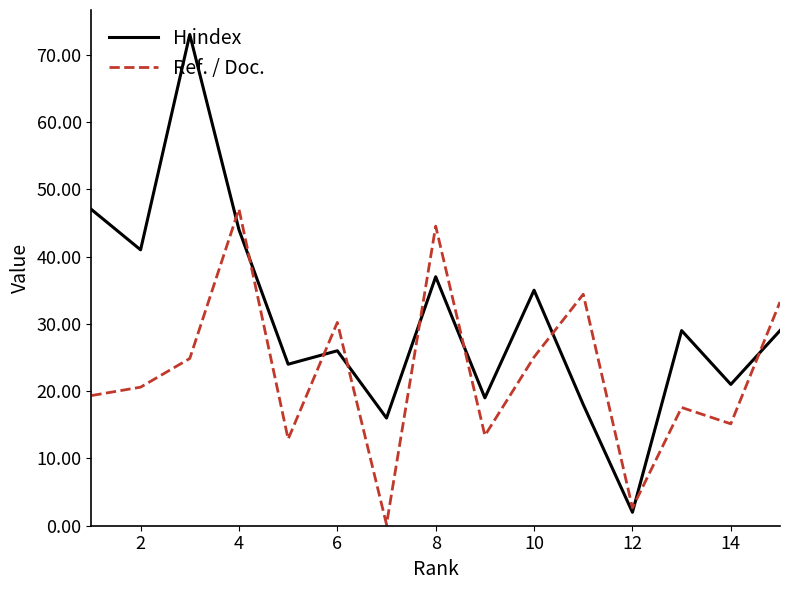

What is the minimum value for H index?

2.0